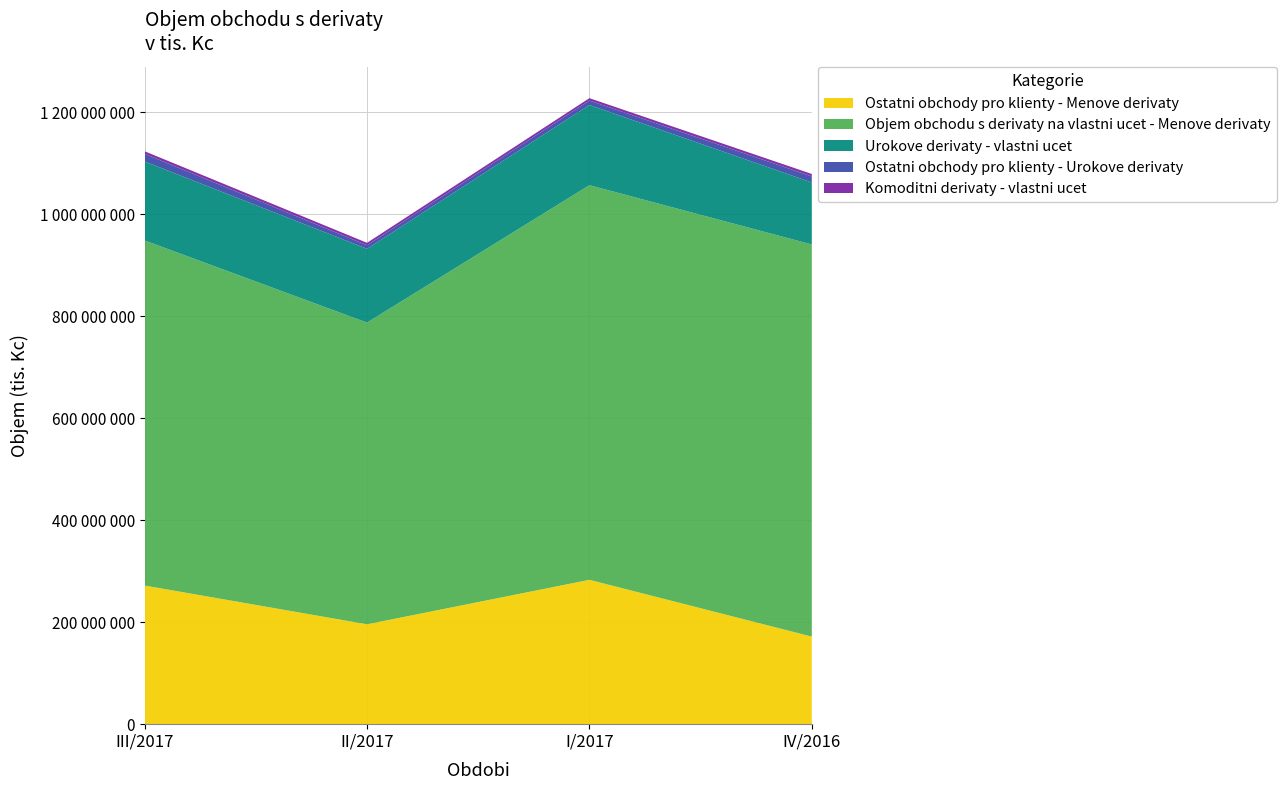

Reading left to right, what are all the values shown in this chart?

Ostatni obchody pro klienty - Menove derivaty: 271921571	195888304	283135103	171761994
Objem obchodu s derivaty na vlastni ucet - Menove derivaty: 676945699	591791875	774106753	769220183
Urokove derivaty - vlastni ucet: 154922388	144759421	157311385	121643162
Ostatni obchody pro klienty - Urokove derivaty: 14985146	7010753	8727324	11906105
Komoditni derivaty - vlastni ucet: 5007928	4739779	4684950	4753329